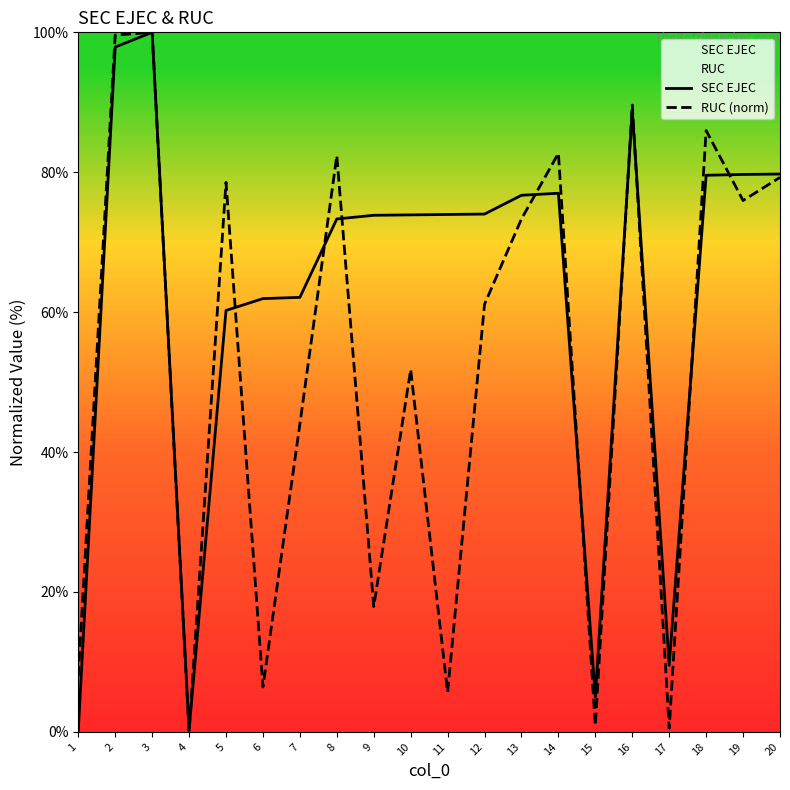

Which series has the largest total across all categories?

SEC EJEC